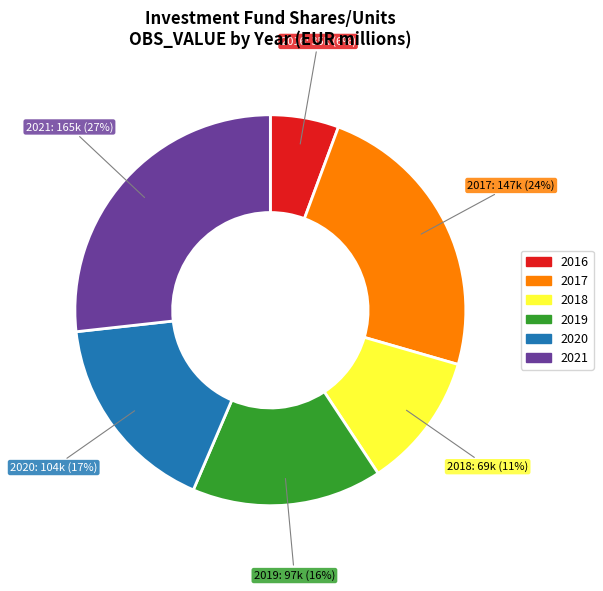

How many segments does this pie chart have?

6